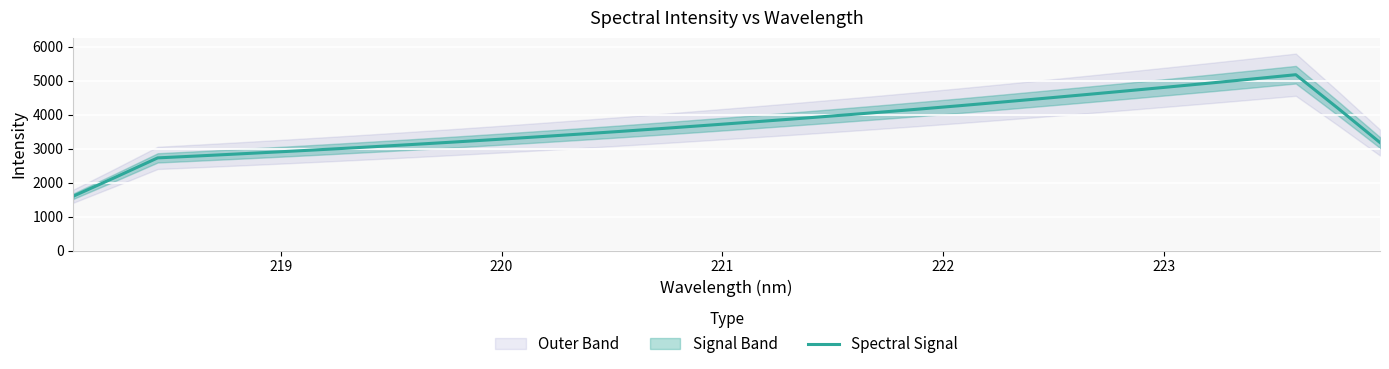

What is the highest value of the Spectral Signal series?

5174.7